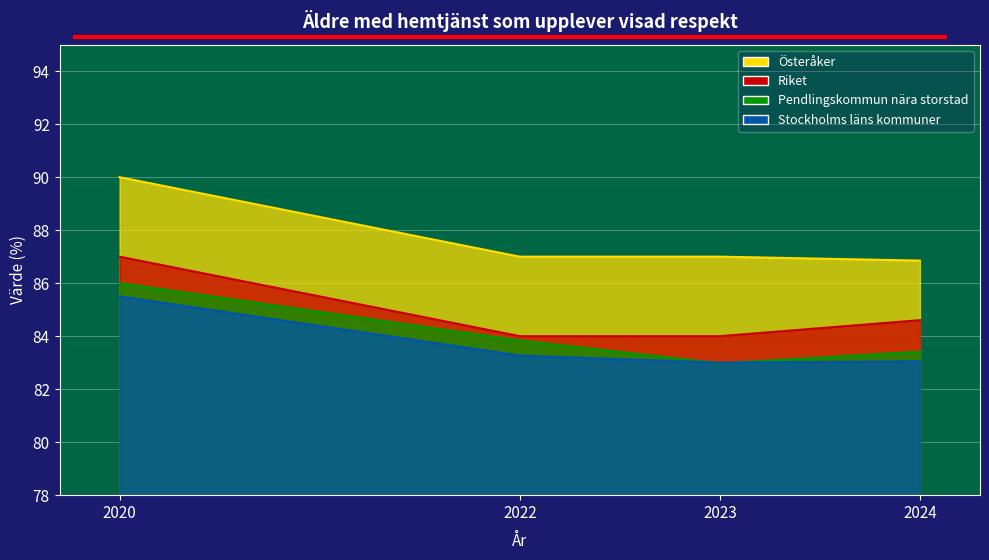

Which series changed the most between 2022 and 2024?

Riket